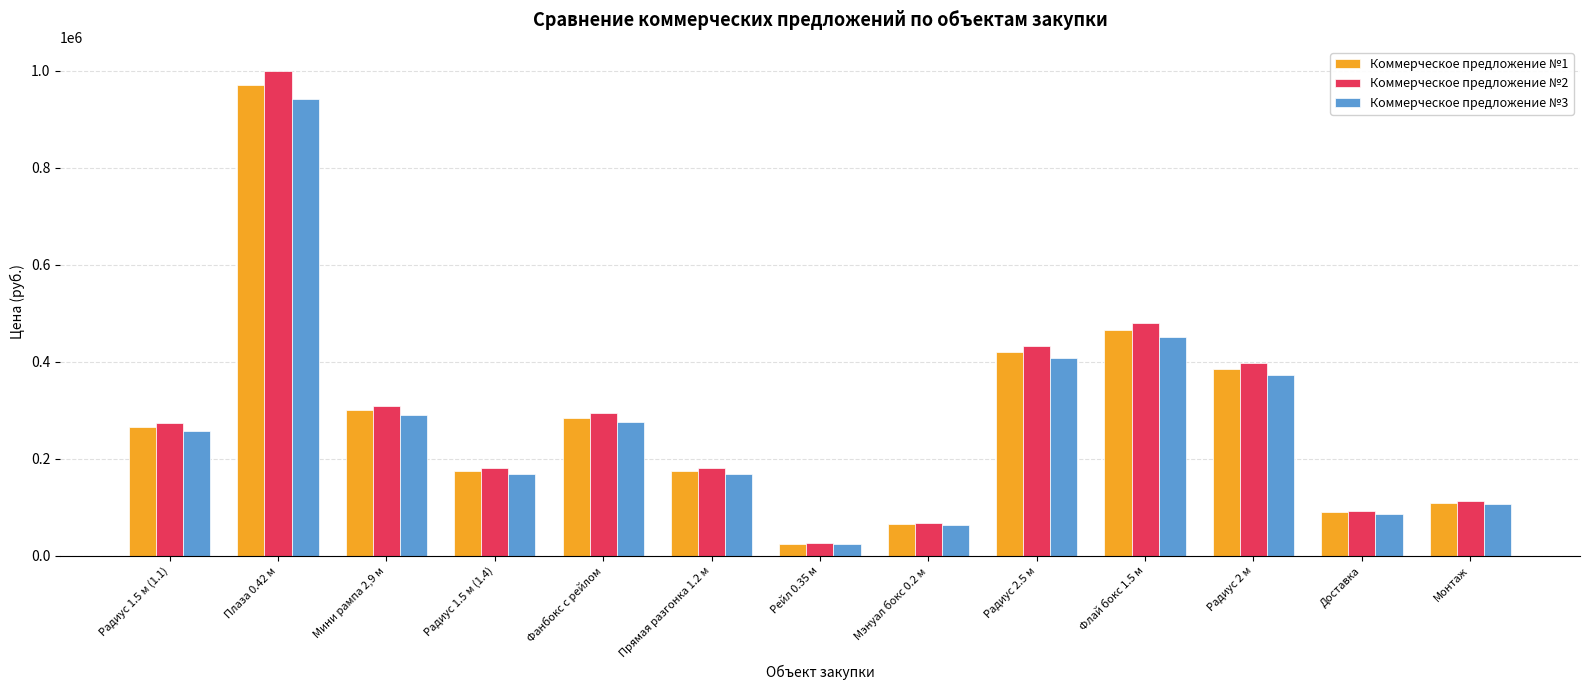

Reading left to right, transcribe all the data shown in this chart.

Коммерческое предложение №1: Радиус 1.5 м (1.1)=265000	Плаза 0.42 м=970000	Мини рампа 2,9 м=300000	Радиус 1.5 м (1.4)=175000	Фанбокс с рейлом=285000	Прямая разгонка 1.2 м=175000	Рейл 0.35 м=25000	Мэнуал бокс 0.2 м=65000	Радиус 2.5 м=420000	Флай бокс 1.5 м=465000	Радиус 2 м=385000	Доставка=90000	Монтаж=110000
Коммерческое предложение №2: Радиус 1.5 м (1.1)=272950	Плаза 0.42 м=999100	Мини рампа 2,9 м=309000	Радиус 1.5 м (1.4)=180250	Фанбокс с рейлом=293550	Прямая разгонка 1.2 м=180250	Рейл 0.35 м=25750	Мэнуал бокс 0.2 м=66950	Радиус 2.5 м=432600	Флай бокс 1.5 м=478950	Радиус 2 м=396550	Доставка=92700	Монтаж=113300
Коммерческое предложение №3: Радиус 1.5 м (1.1)=257050	Плаза 0.42 м=940900	Мини рампа 2,9 м=291000	Радиус 1.5 м (1.4)=169750	Фанбокс с рейлом=276450	Прямая разгонка 1.2 м=169750	Рейл 0.35 м=24250	Мэнуал бокс 0.2 м=63050	Радиус 2.5 м=407400	Флай бокс 1.5 м=451050	Радиус 2 м=373450	Доставка=87300	Монтаж=106700